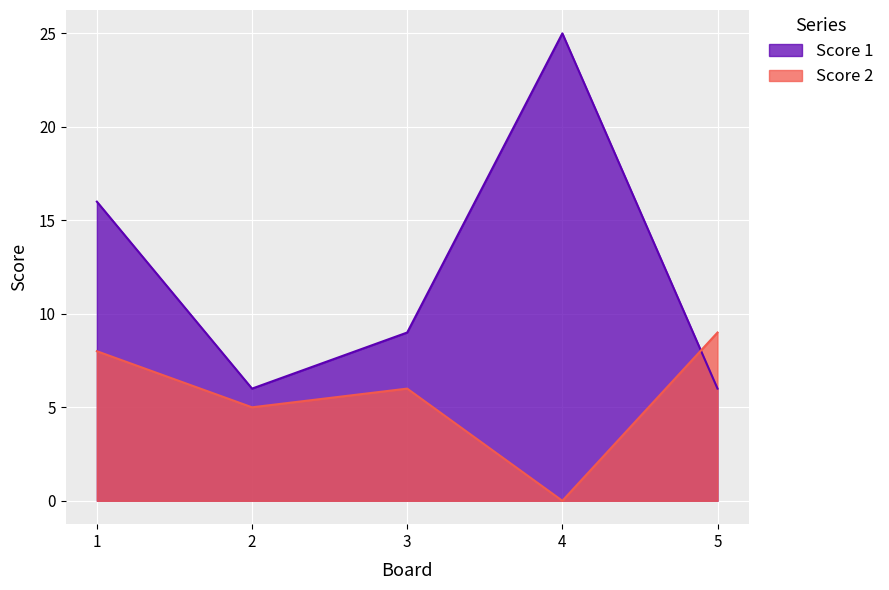

In Score 2, how many points are lower than both neighbors (excluding endpoints)?

2